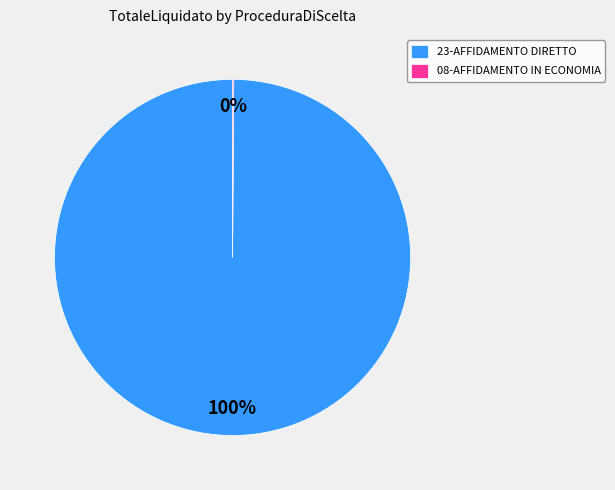

Which category has the biggest portion of the pie?

23-AFFIDAMENTO DIRETTO